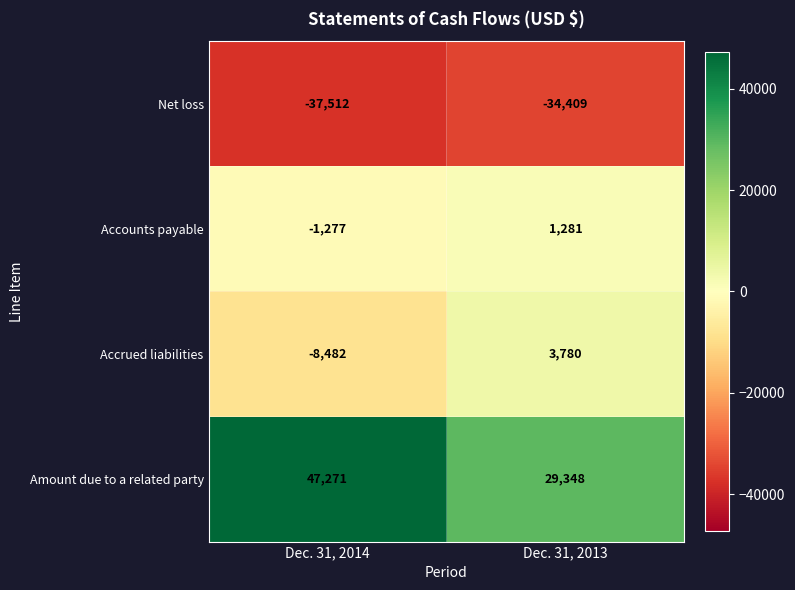

What is the sum of all Accounts payable values?

4